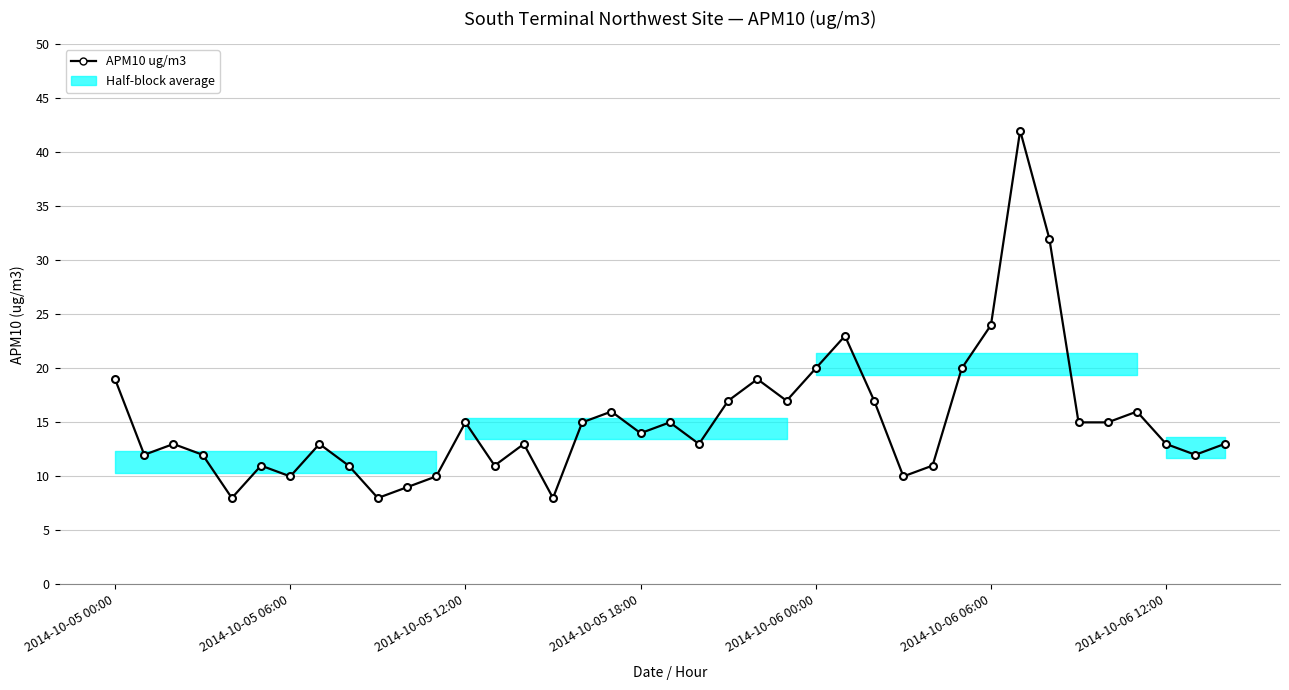

What is the value of the 39th point from the left?

13